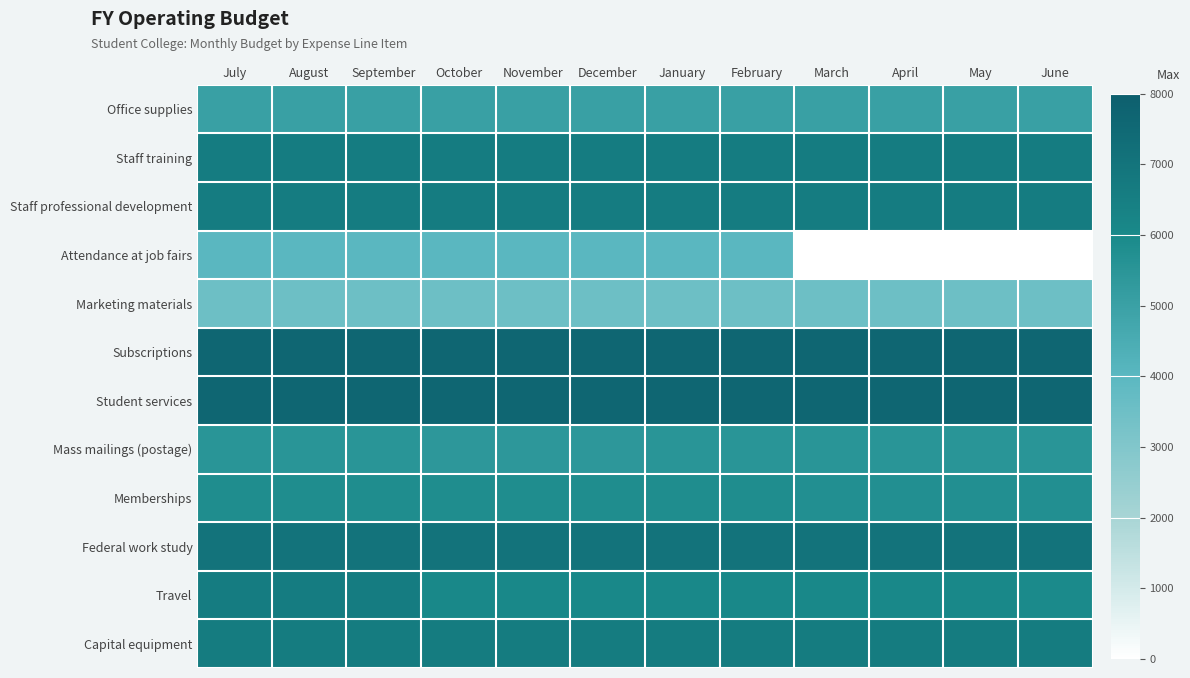

Reading left to right, list all the values displayed in this chart.

Office supplies: July=5000	August=5000	September=5000	October=5000	November=5000	December=5000	January=5000	February=5000	March=5000	April=5000	May=5000	June=5000
Staff training: July=6600	August=6600	September=6600	October=6600	November=6600	December=6600	January=6600	February=6600	March=6600	April=6600	May=6600	June=6600
Staff professional development: July=6600	August=6600	September=6600	October=6600	November=6600	December=6600	January=6600	February=6600	March=6600	April=6600	May=6600	June=6600
Attendance at job fairs: July=4000	August=4000	September=4000	October=4000	November=4000	December=4000	January=4000	February=4000	March=0	April=0	May=0	June=0
Marketing materials: July=3500	August=3500	September=3500	October=3500	November=3500	December=3500	January=3500	February=3500	March=3500	April=3500	May=3500	June=3500
Subscriptions: July=7635	August=7635	September=7635	October=7635	November=7635	December=7635	January=7635	February=7635	March=7635	April=7635	May=7635	June=7635
Student services: July=7635	August=7635	September=7635	October=7635	November=7635	December=7635	January=7635	February=7635	March=7635	April=7635	May=7635	June=7635
Mass mailings (postage): July=5500	August=5500	September=5500	October=5400	November=5400	December=5400	January=5500	February=5500	March=5500	April=5500	May=5500	June=5500
Memberships: July=5830	August=5830	September=5830	October=5830	November=5830	December=5830	January=5830	February=5830	March=5720	April=5720	May=5720	June=5720
Federal work study: July=7038	August=7038	September=7038	October=7038	November=7038	December=7038	January=7038	February=7038	March=7038	April=7038	May=7038	June=7038
Travel: July=6600	August=6600	September=6600	October=6050	November=6050	December=6050	January=6050	February=6050	March=6050	April=6050	May=6050	June=5940
Capital equipment: July=6650	August=6650	September=6650	October=6650	November=6650	December=6650	January=6650	February=6650	March=6650	April=6650	May=6650	June=6650